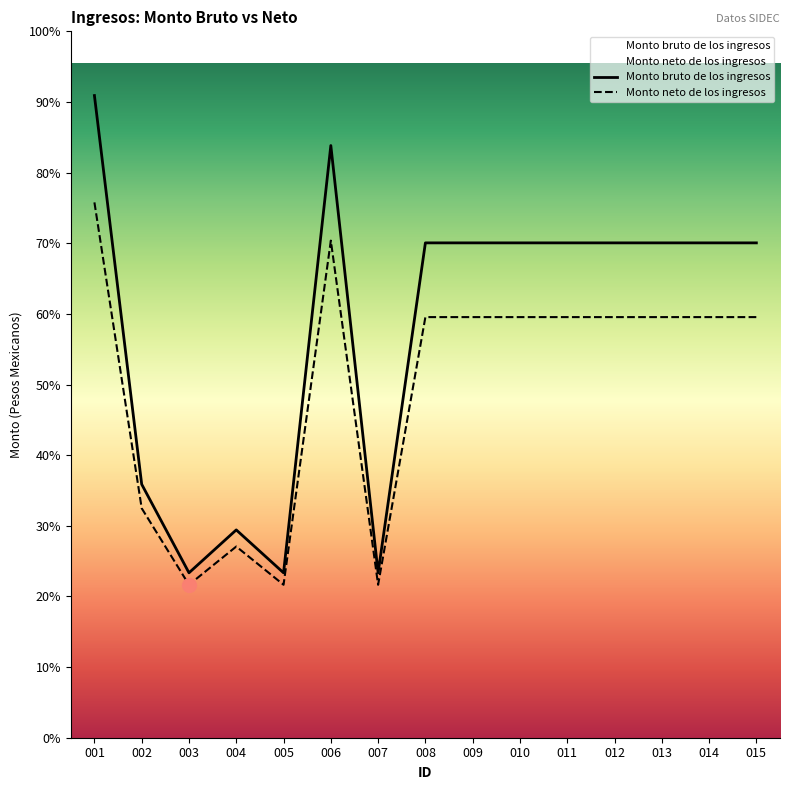

Reading left to right, list all the values displayed in this chart.

Monto bruto de los ingresos: 33588.0	13255.0	8625.5	10869.7	8625.5	30973.0	8625.5	25882.4	25882.4	25882.4	25882.4	25882.4	25882.4	25882.4	25882.4
Monto neto de los ingresos: 28000.0	12000.0	8000.0	10000.0	8000.0	26000.0	8000.0	22000.0	22000.0	22000.0	22000.0	22000.0	22000.0	22000.0	22000.0